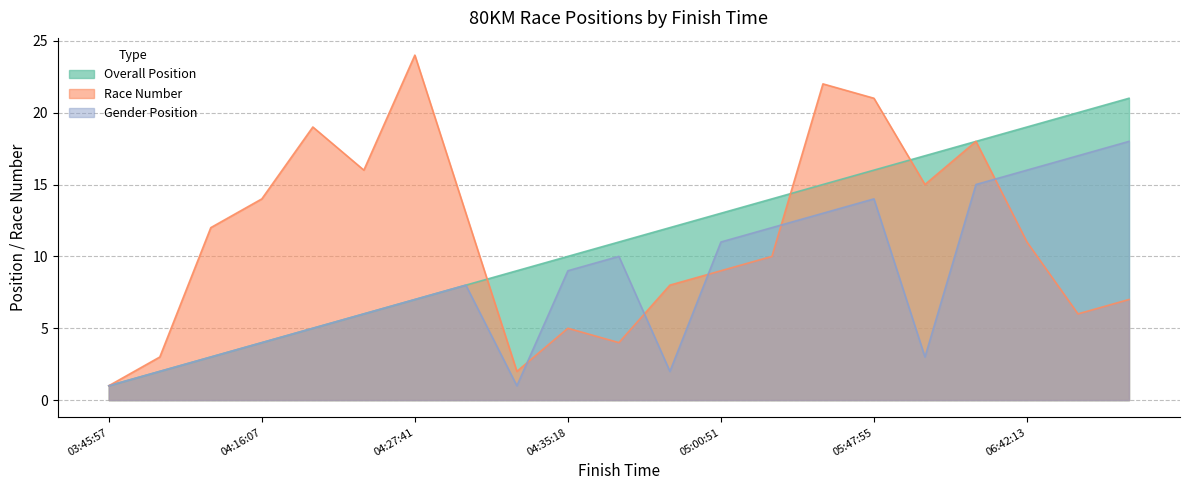

True or false: Overall Position and Race Number intersect in this chart.

True